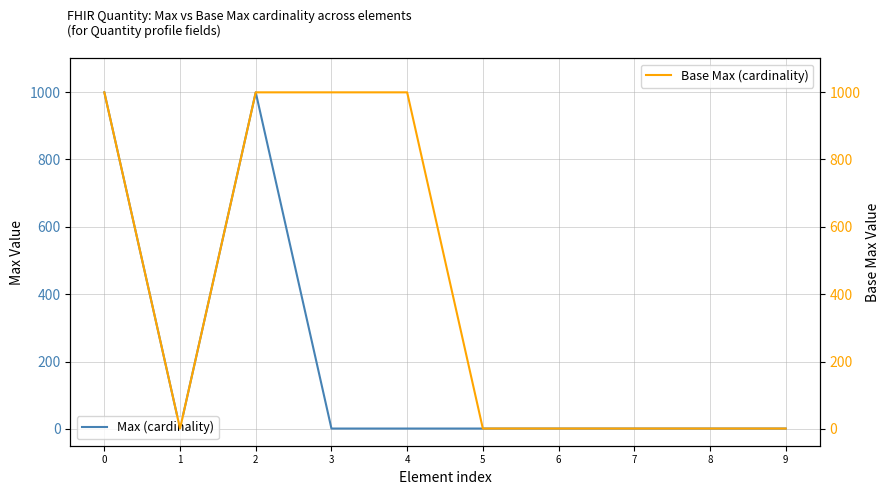

Is this an area chart (filled region under the line)?

No